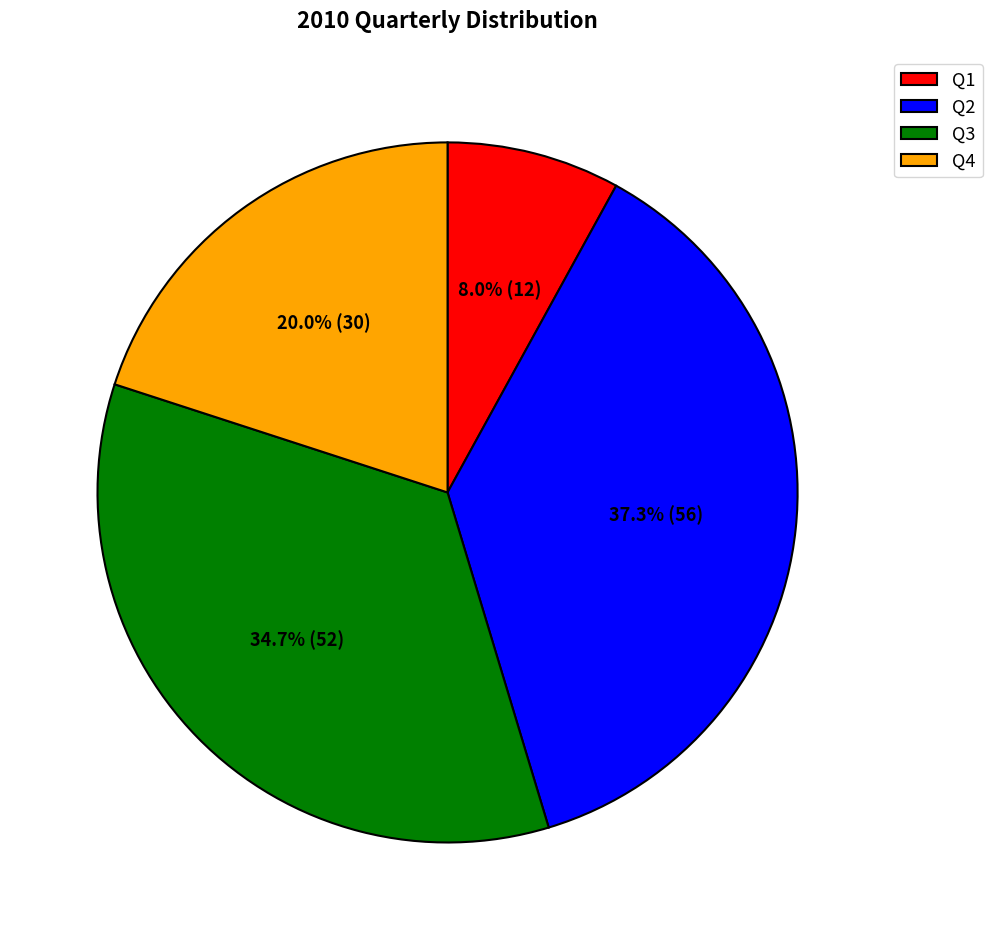

Is Q3 the majority of the pie?

No